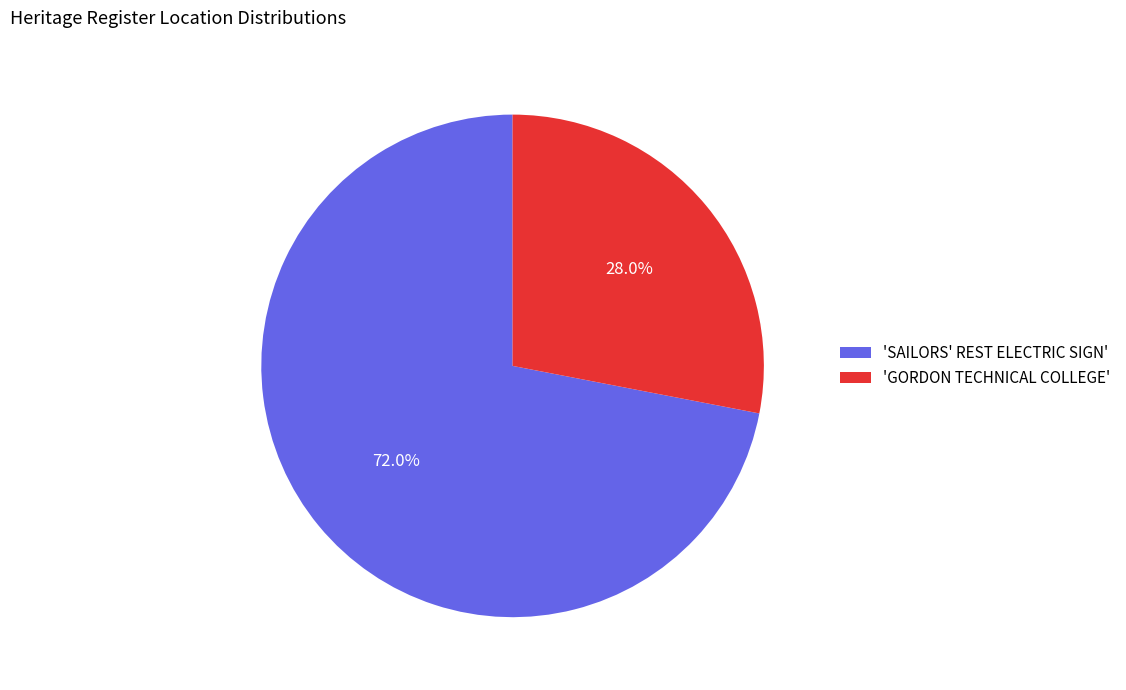

Which slice is the smallest?

'GORDON TECHNICAL COLLEGE'